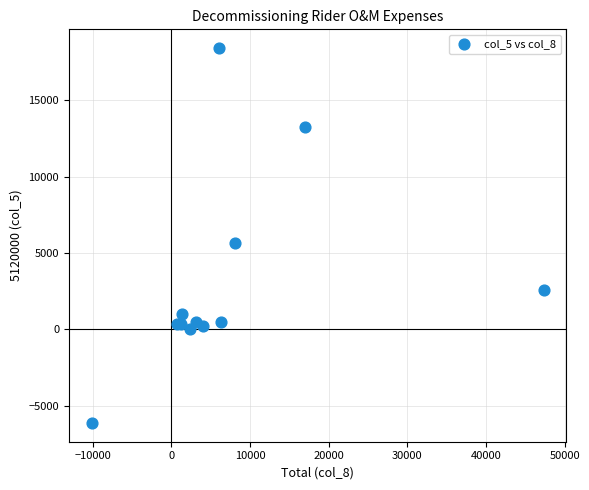

What Y value in the scatter plot is closest to 6138?

5625.5